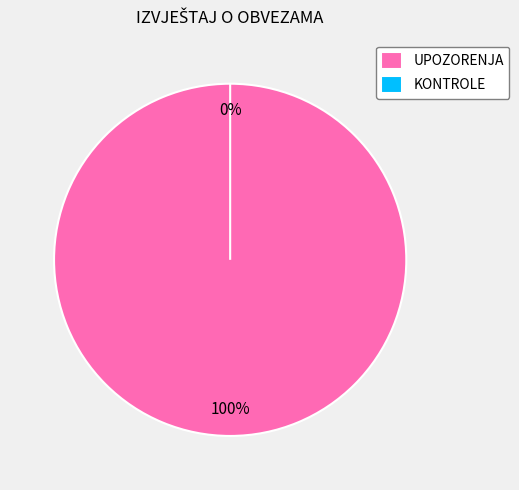

Rank the categories by value from lowest to highest.

KONTROLE, UPOZORENJA